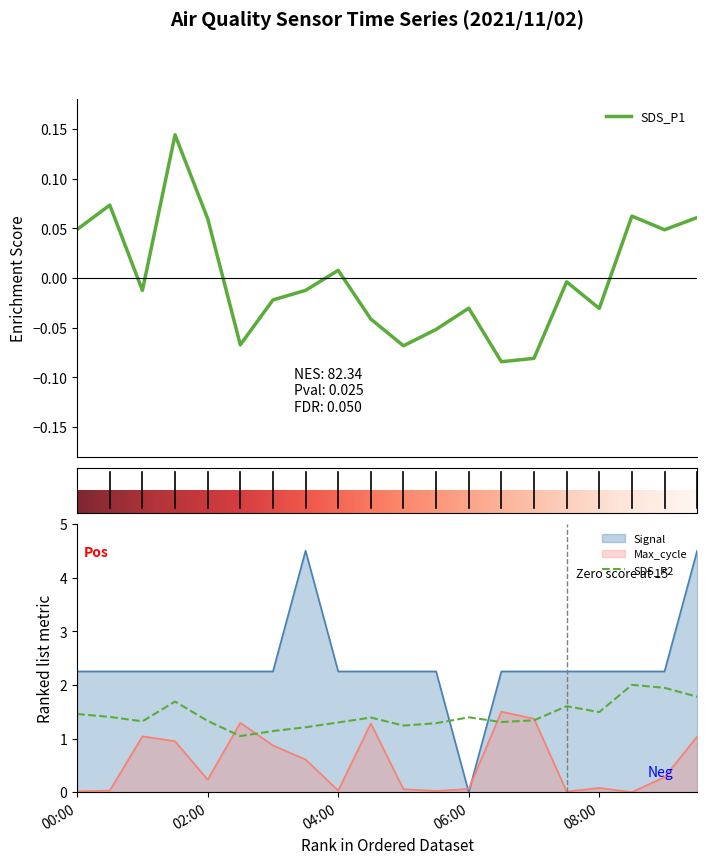

How many distinct data groups are displayed?

4